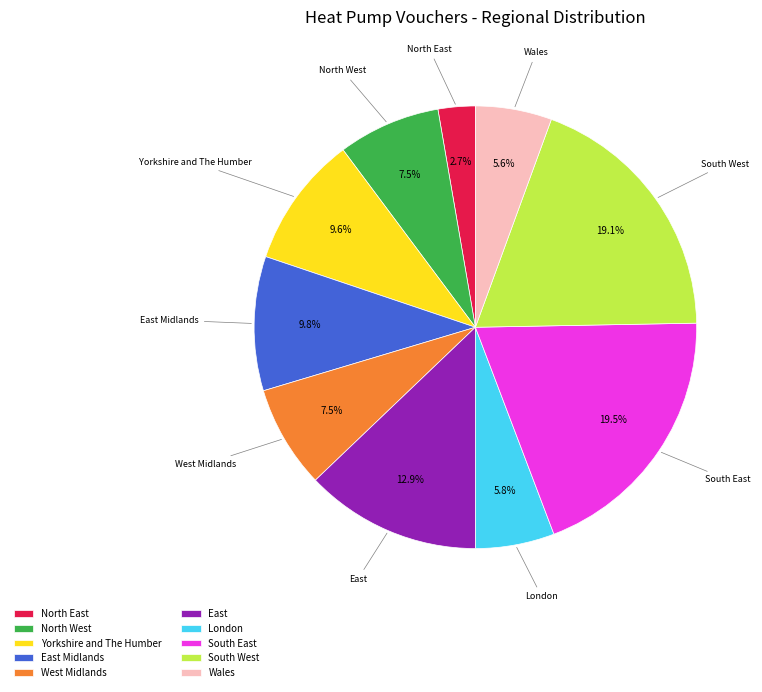

To the nearest percent, what is the combined percentage of East and North East?

16%